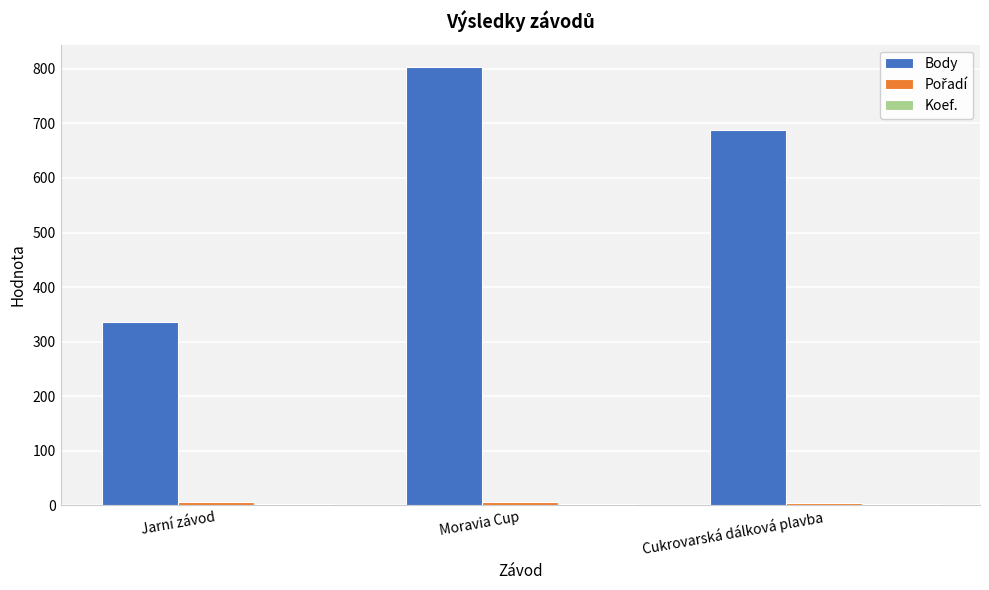

Which series has the largest total across all categories?

Body